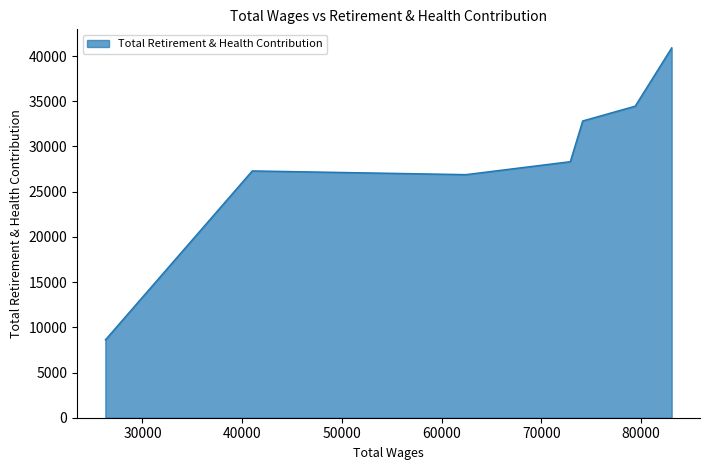

What is the average value?

28476